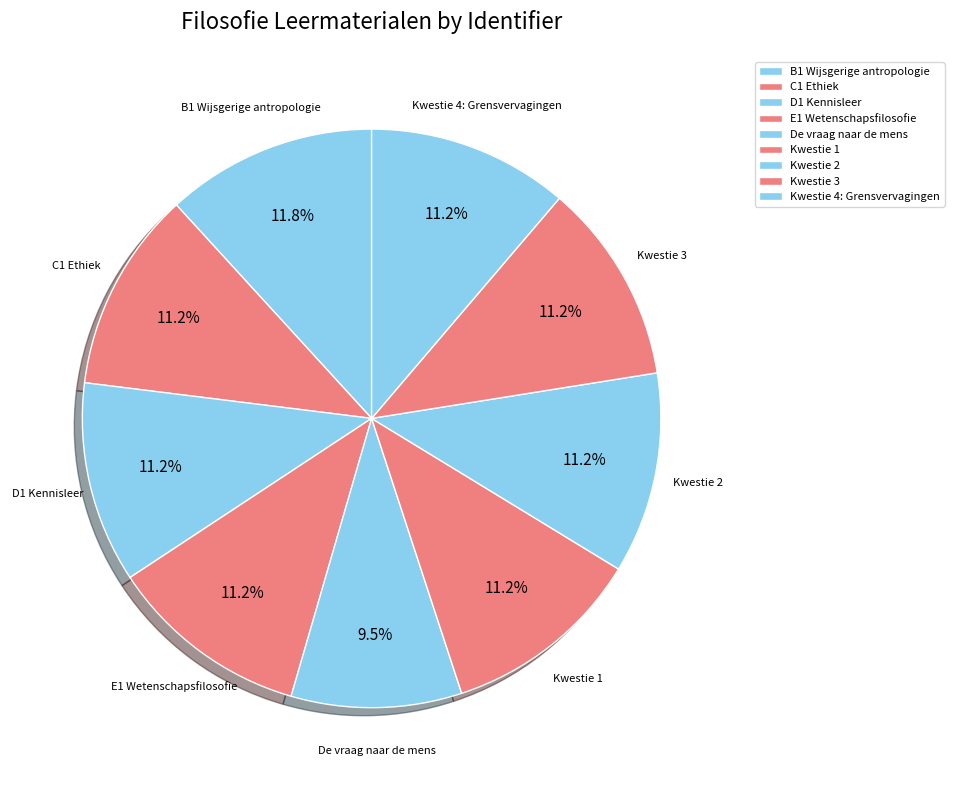

True or false: Kwestie 4: Grensvervagingen accounts for 19% of the total.

False